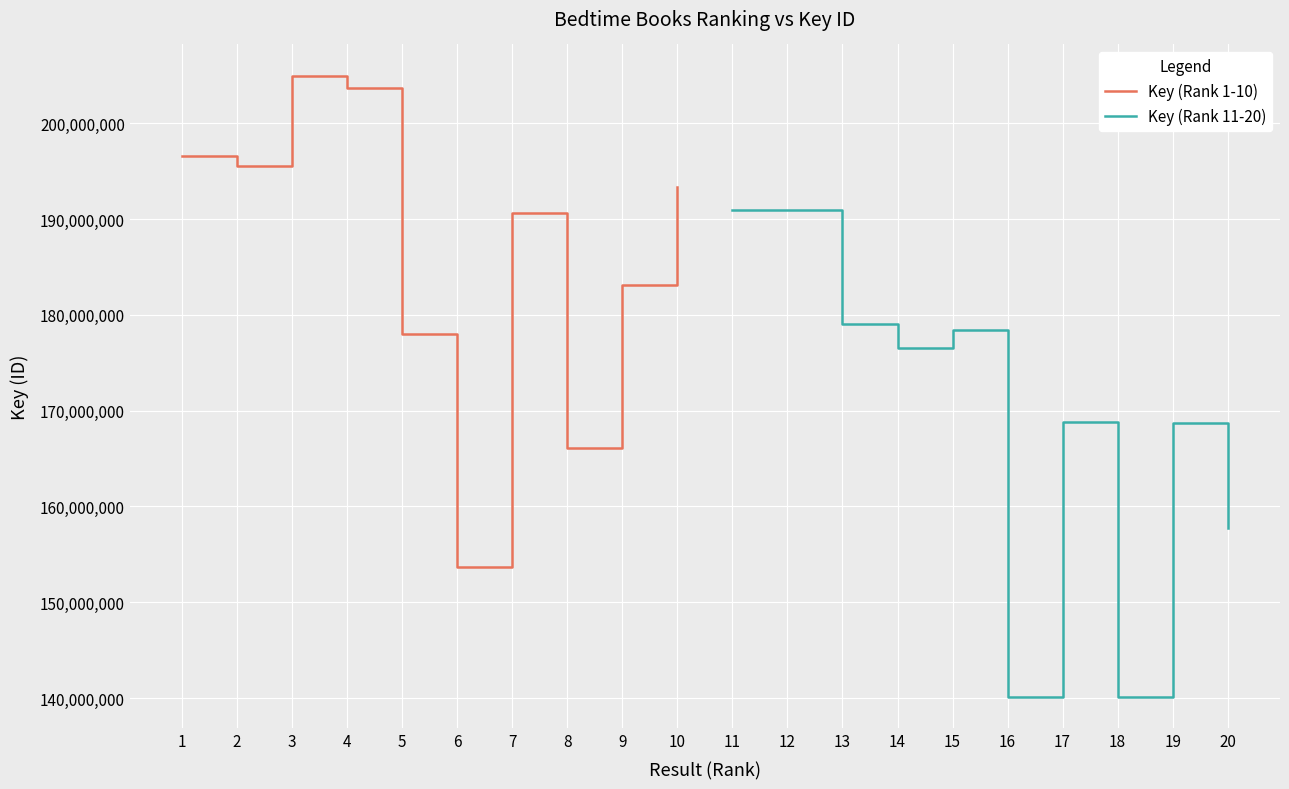

What are all the series names shown in the legend?

Key (Rank 1-10), Key (Rank 11-20)